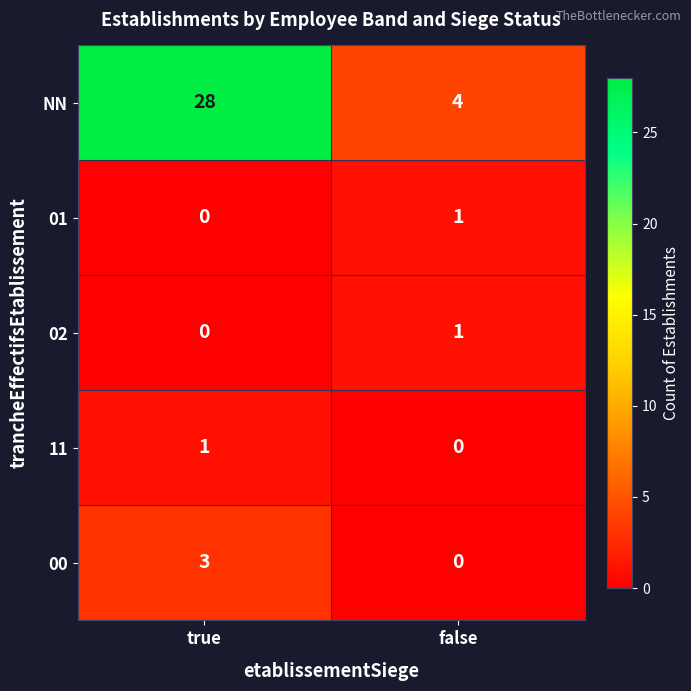

What is the highest value of the NN series?

28